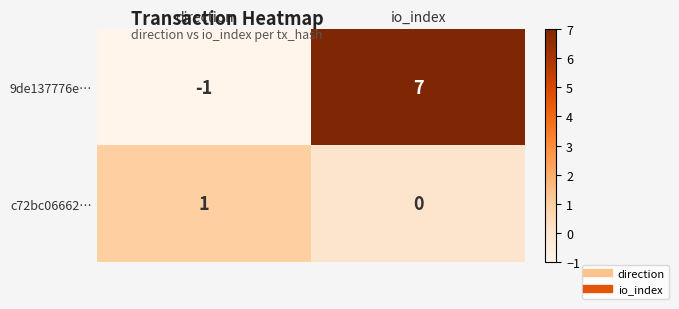

The value of 9de137776e… at io_index is 7. True or false?

True